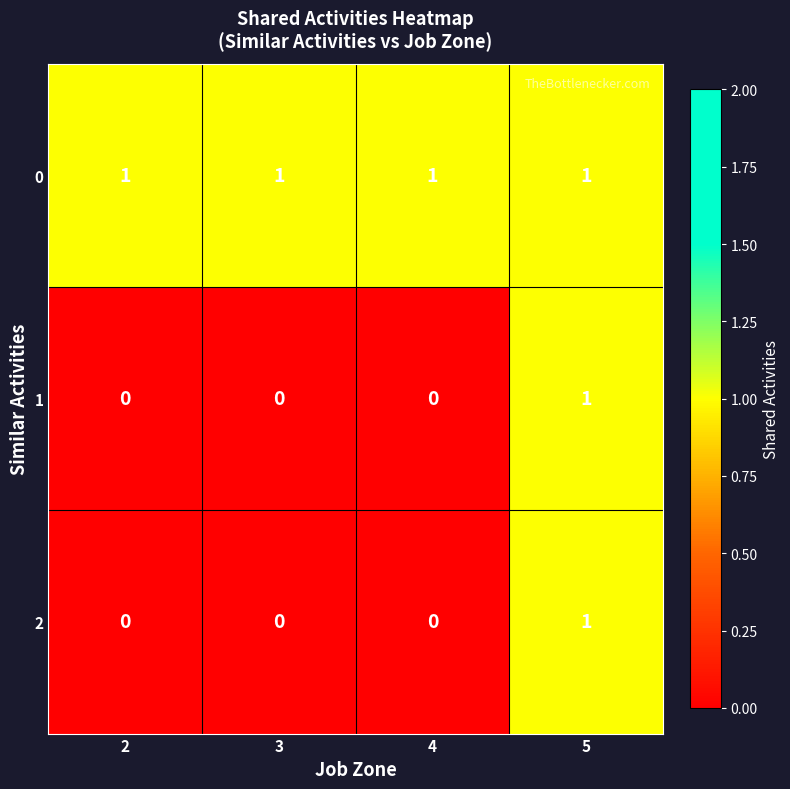

At which label does 2 reach its peak?

5